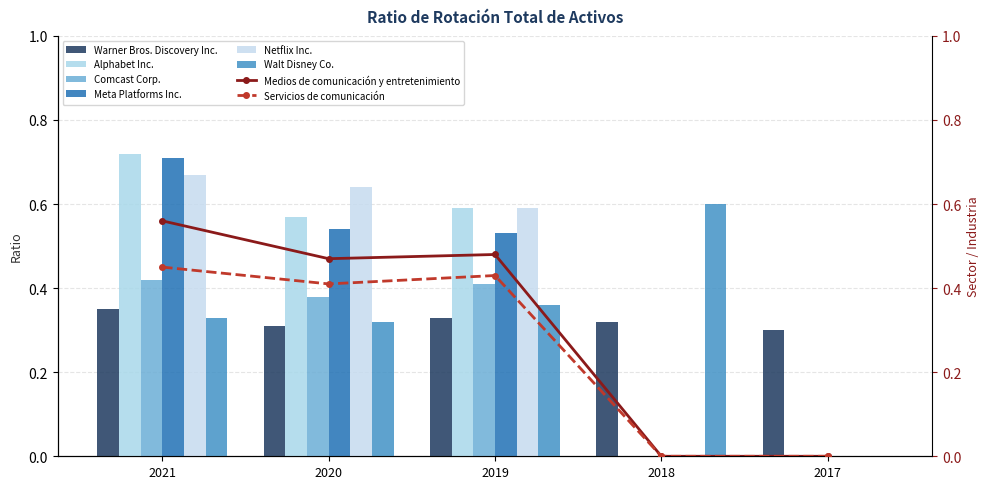

How many bars are there in each group?

6